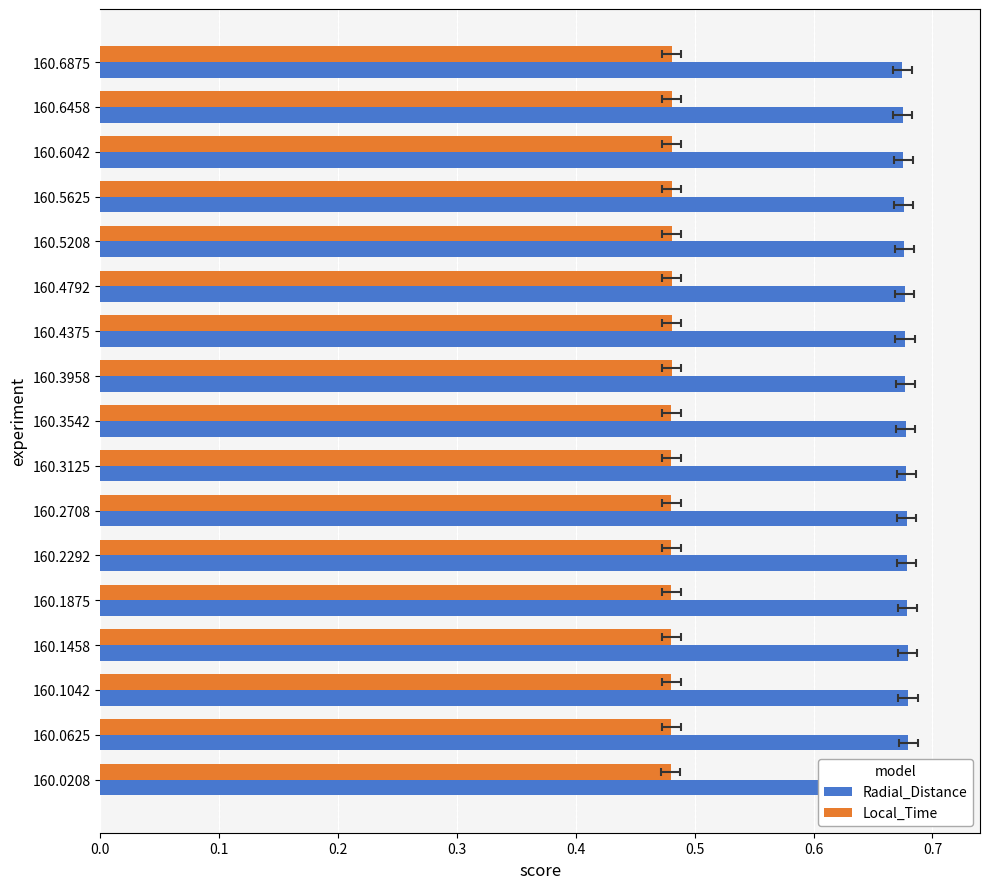

What is the average value of the Local_Time series?

0.5